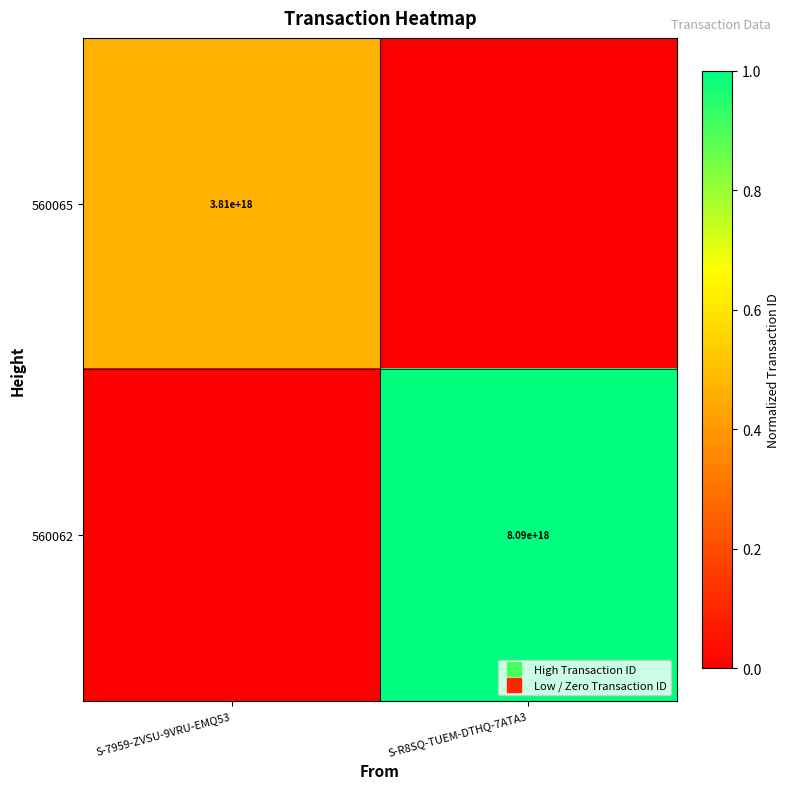

What is the difference between the 560065 values at S-R8SQ-TUEM-DTHQ-7ATA3 and S-7959-ZVSU-9VRU-EMQ53?

0.5